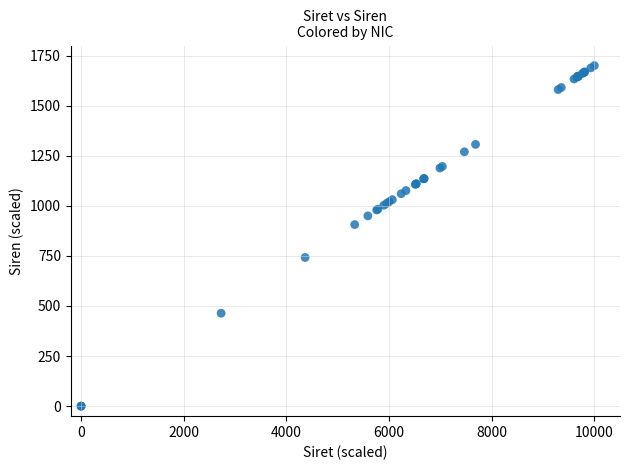

What Y value in the scatter plot is closest to 850?

906.2